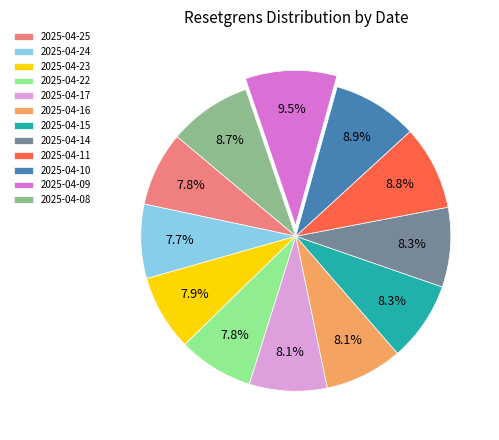

Is it true that 2025-04-08 is 15% of the pie?

False